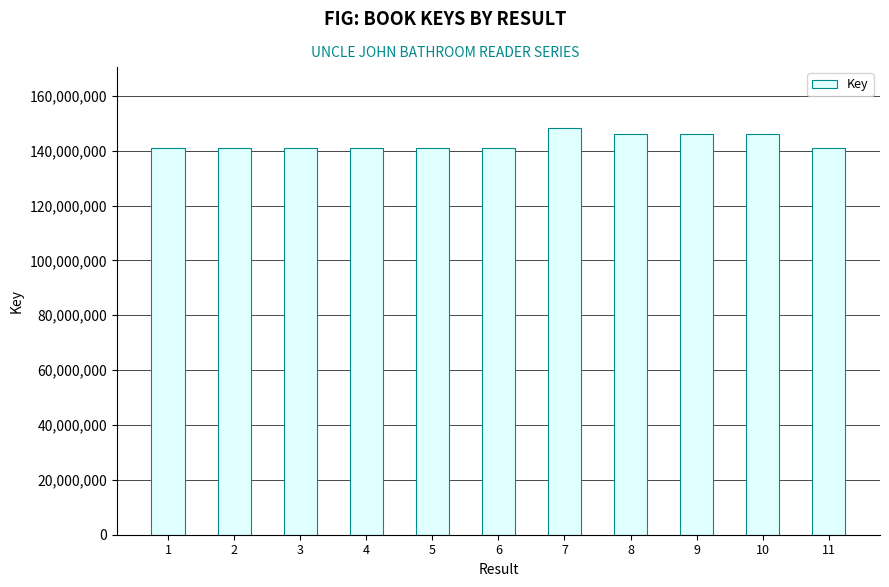

The chart shows a value of 190548092 at 1. True or false?

False